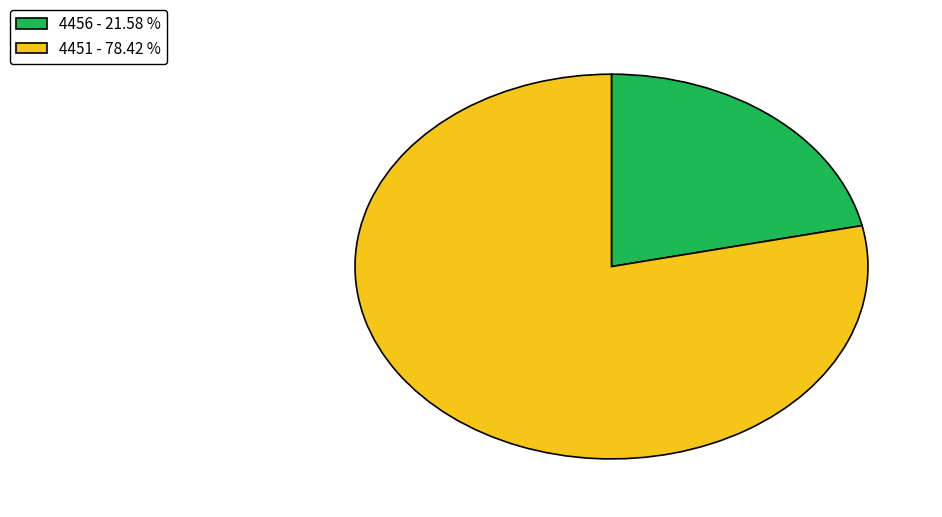

Which category has the smallest portion of the pie?

4456